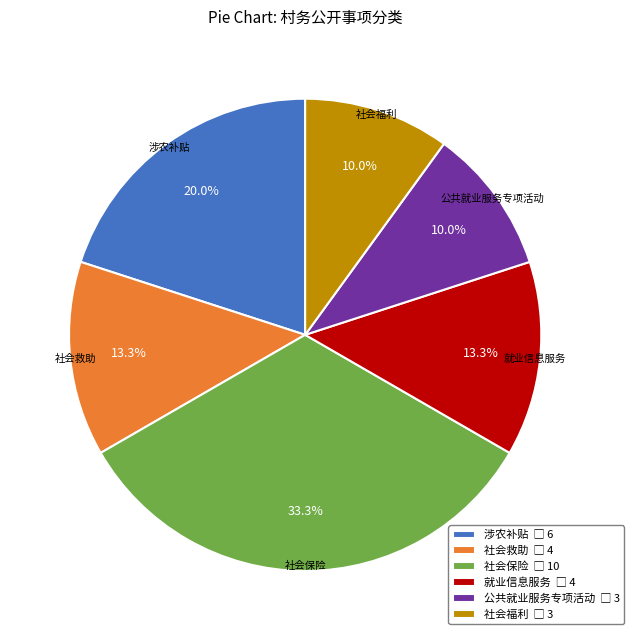

Does any single category account for the majority?

No